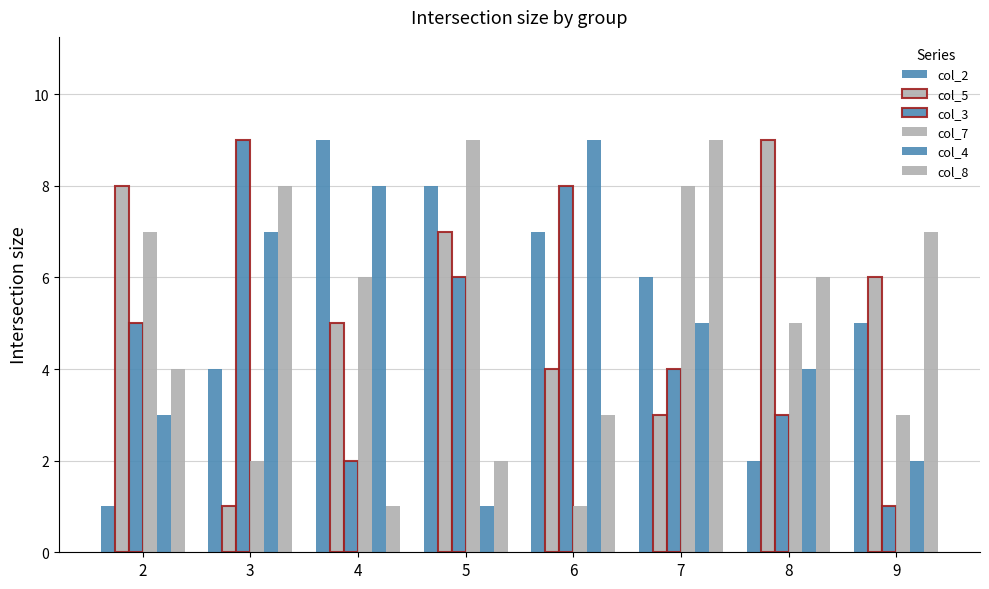

Which category has the highest value in the col_8 series?

7